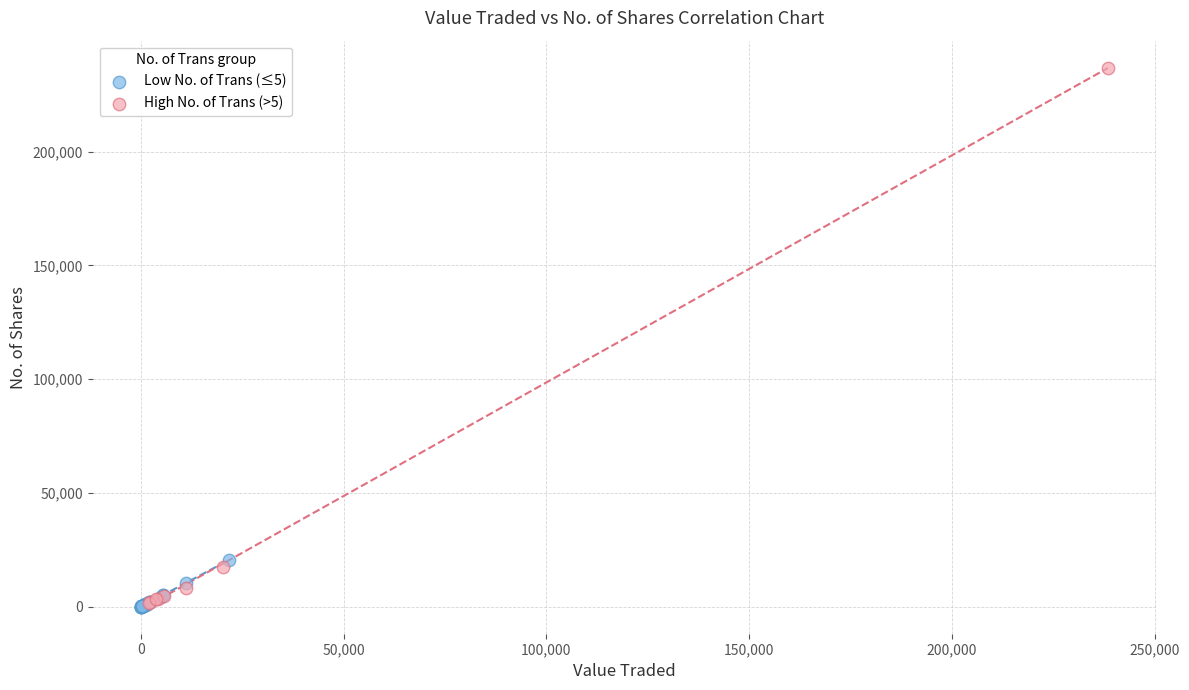

Which series contains the highest Y value?

High No. of Trans (>5)